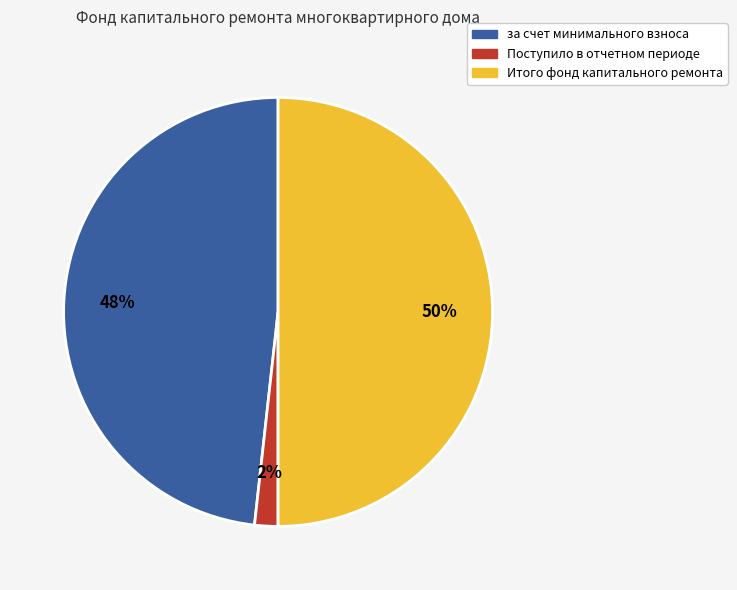

Which slice is the smallest?

Поступило в отчетном периоде